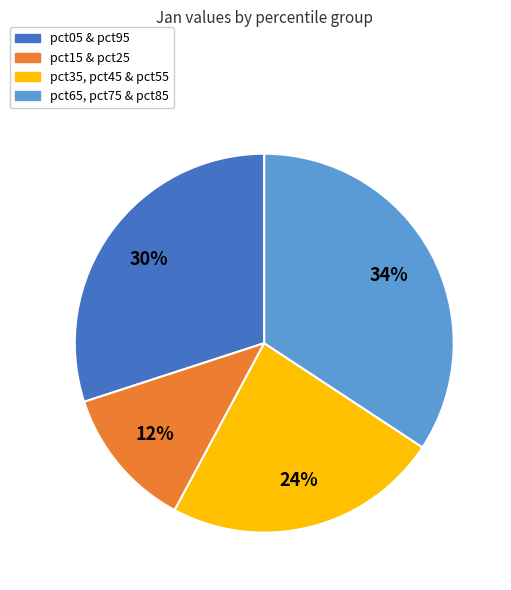

Rank the categories by value from lowest to highest.

pct15 & pct25, pct35, pct45 & pct55, pct05 & pct95, pct65, pct75 & pct85